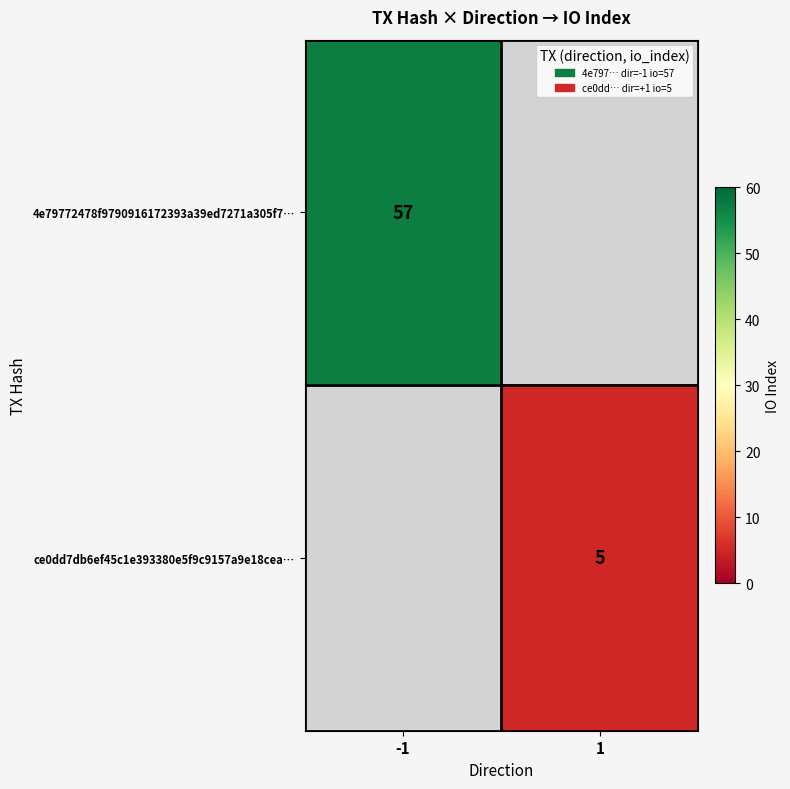

Is it true that 4e79772478f9790916172393a39ed7271a305f7… equals 57 at -1?

True